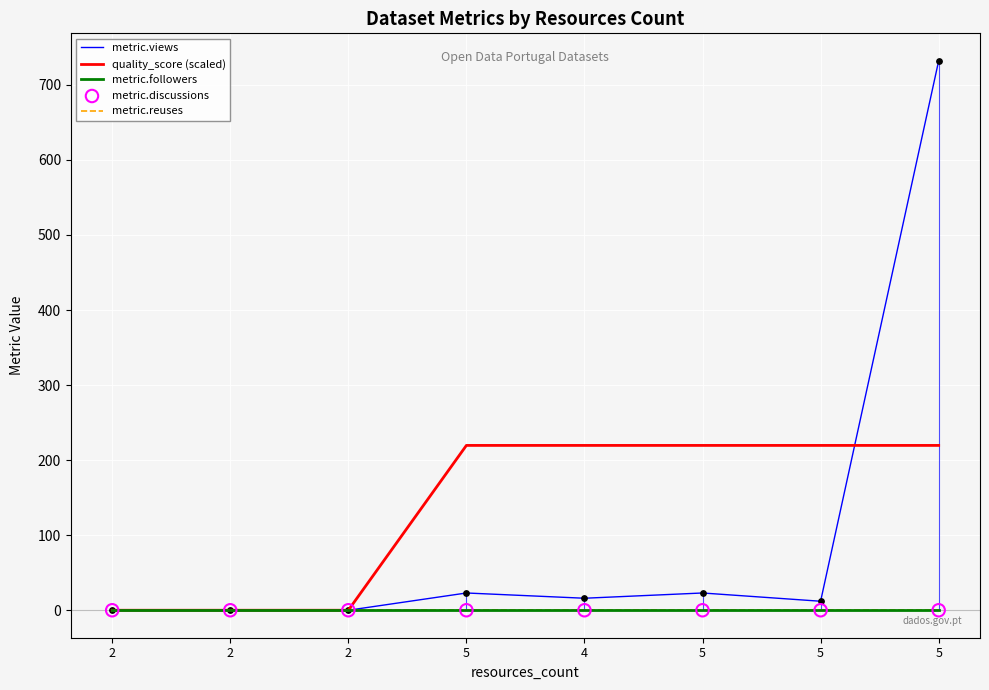

At how many categories does at least one series exceed 247?

1